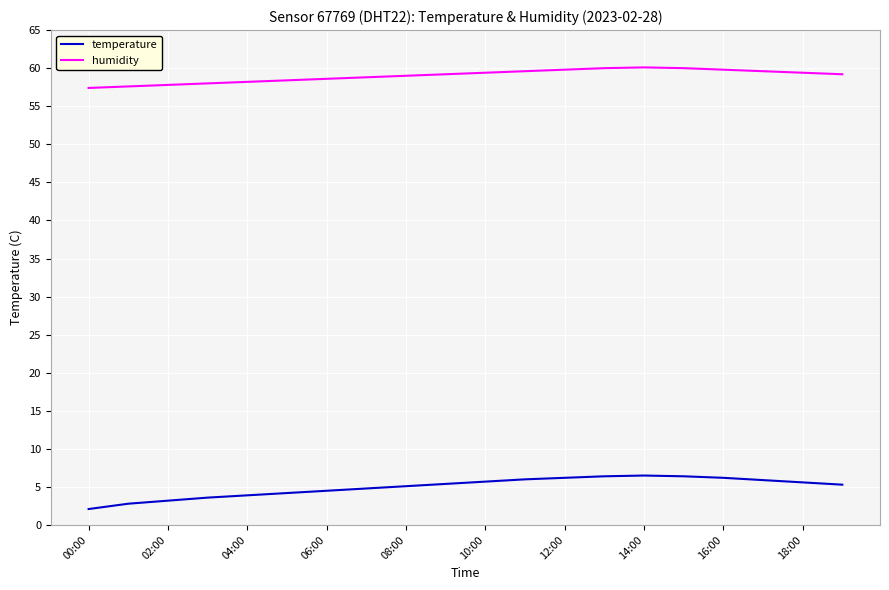

True or false: temperature and humidity intersect in this chart.

False